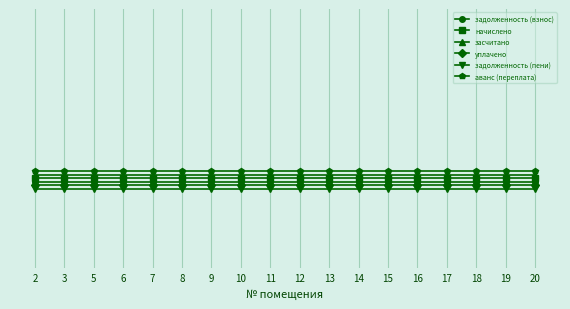

Reading right to left, extract all data points from this chart.

задолженность (взнос): 0.0	0.0	0.0	0.0	0.0	0.0	0.0	0.0	0.0	0.0	0.0	0.0	0.0	0.0	0.0	0.0	0.0	0.0
начислено: 0.0	0.0	0.0	0.0	0.0	0.0	0.0	0.0	0.0	0.0	0.0	0.0	0.0	0.0	0.0	0.0	0.0	0.0
засчитано: 0.0	0.0	0.0	0.0	0.0	0.0	0.0	0.0	0.0	0.0	0.0	0.0	0.0	0.0	0.0	0.0	0.0	0.0
уплачено: -0.0	-0.0	-0.0	-0.0	-0.0	-0.0	-0.0	-0.0	-0.0	-0.0	-0.0	-0.0	-0.0	-0.0	-0.0	-0.0	-0.0	-0.0
задолженность (пени): -0.0	-0.0	-0.0	-0.0	-0.0	-0.0	-0.0	-0.0	-0.0	-0.0	-0.0	-0.0	-0.0	-0.0	-0.0	-0.0	-0.0	-0.0
аванс (переплата): 0.1	0.1	0.1	0.1	0.1	0.1	0.1	0.1	0.1	0.1	0.1	0.1	0.1	0.1	0.1	0.1	0.1	0.1